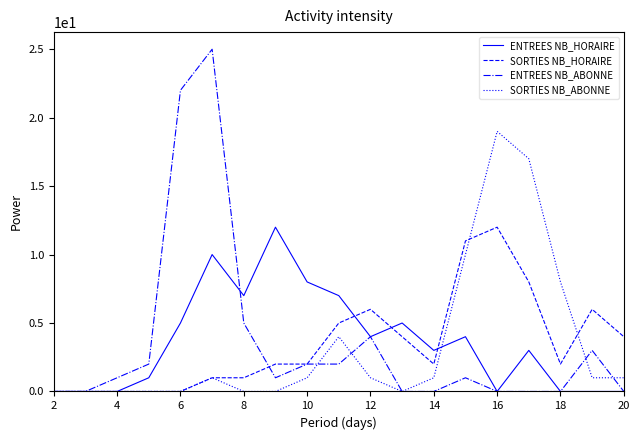

What is the maximum value shown in the chart?

25